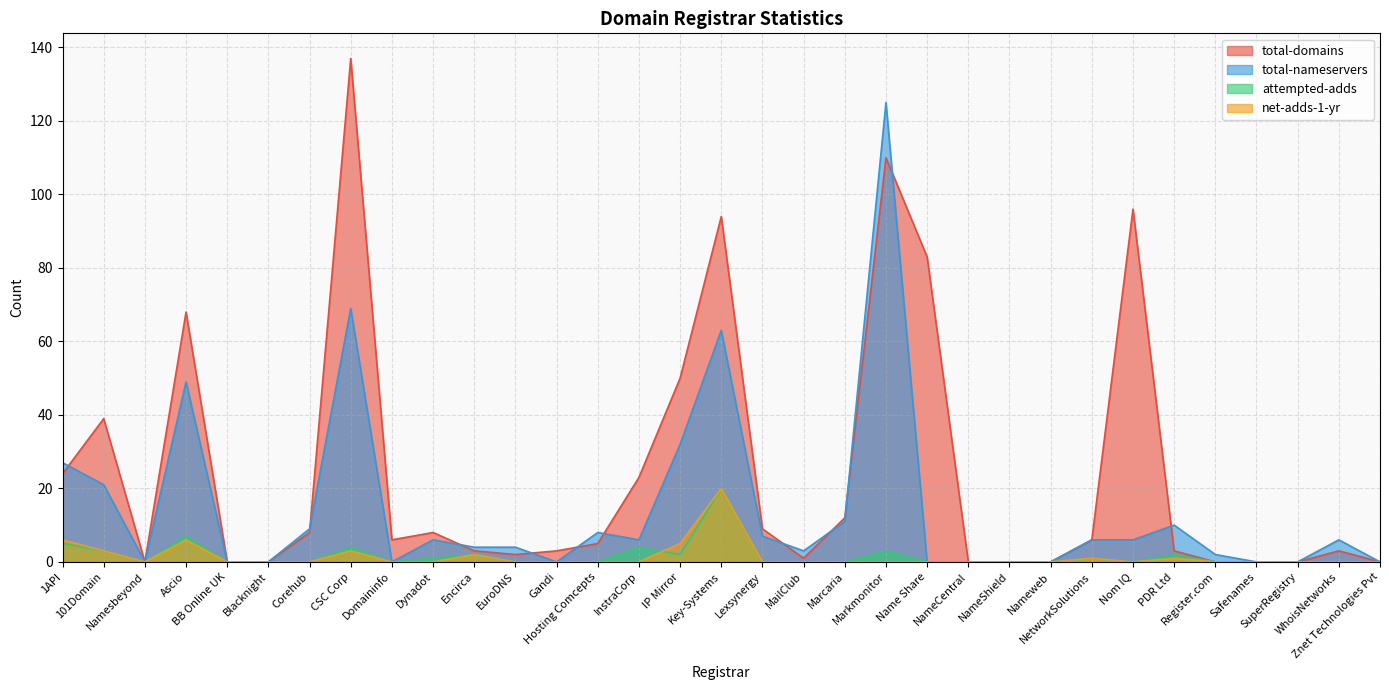

How many times do net-adds-1-yr and attempted-adds cross each other?

1